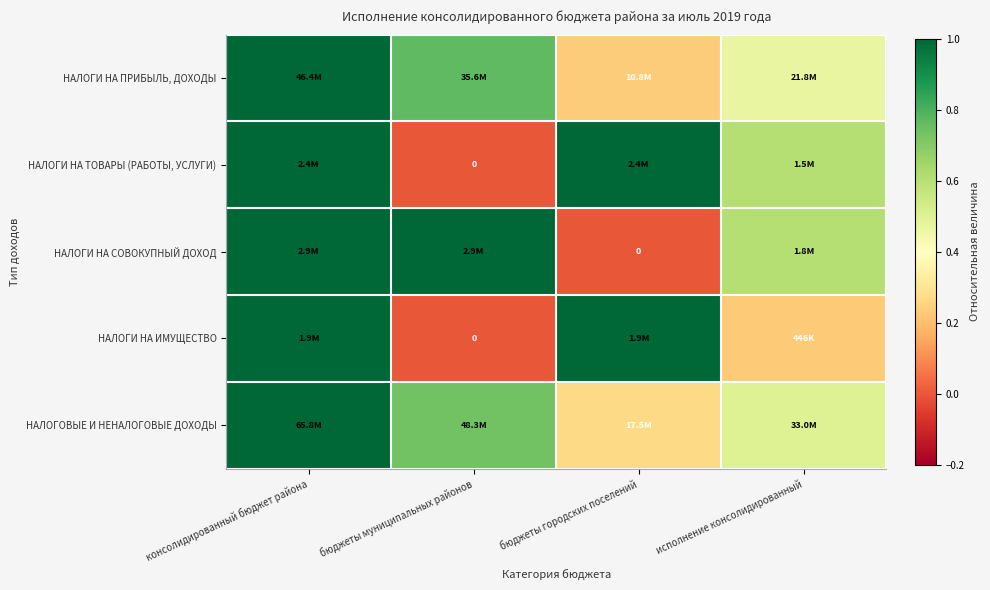

Is it true that НАЛОГОВЫЕ И НЕНАЛОГОВЫЕ ДОХОДЫ equals 0.7 at бюджеты муниципальных районов?

True